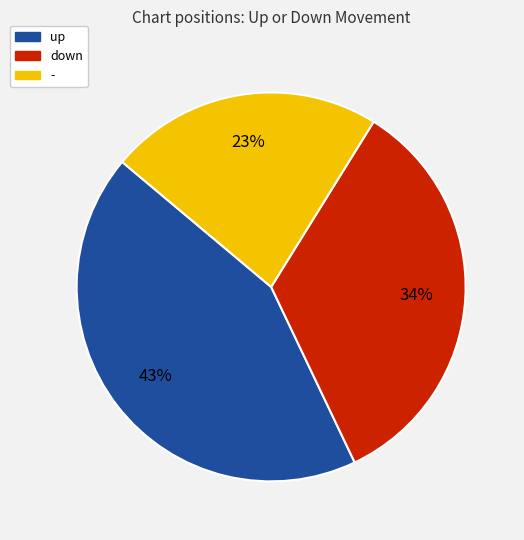

True or false: - accounts for 23% of the total.

True